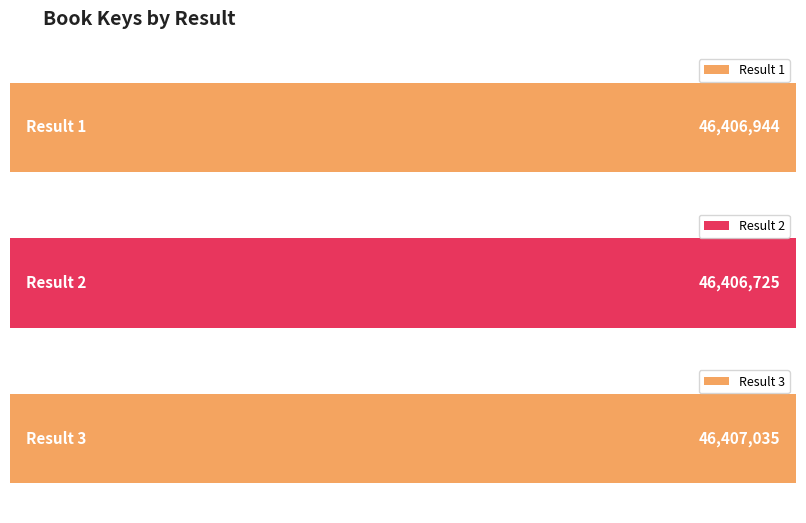

Rank the categories by value from highest to lowest.

3, 1, 2